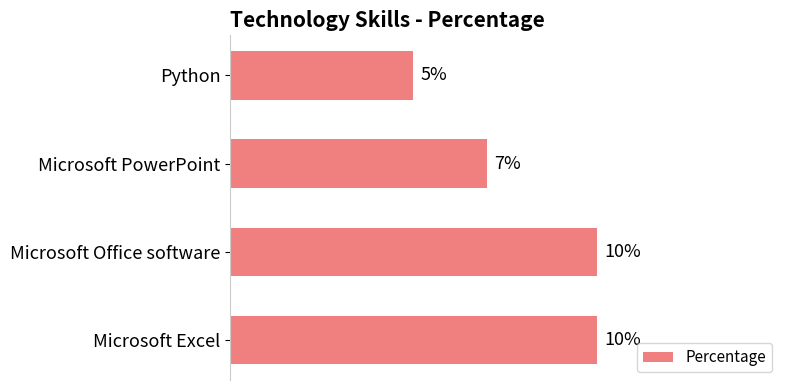

Between Microsoft PowerPoint and Microsoft Office software, which is larger?

Microsoft Office software